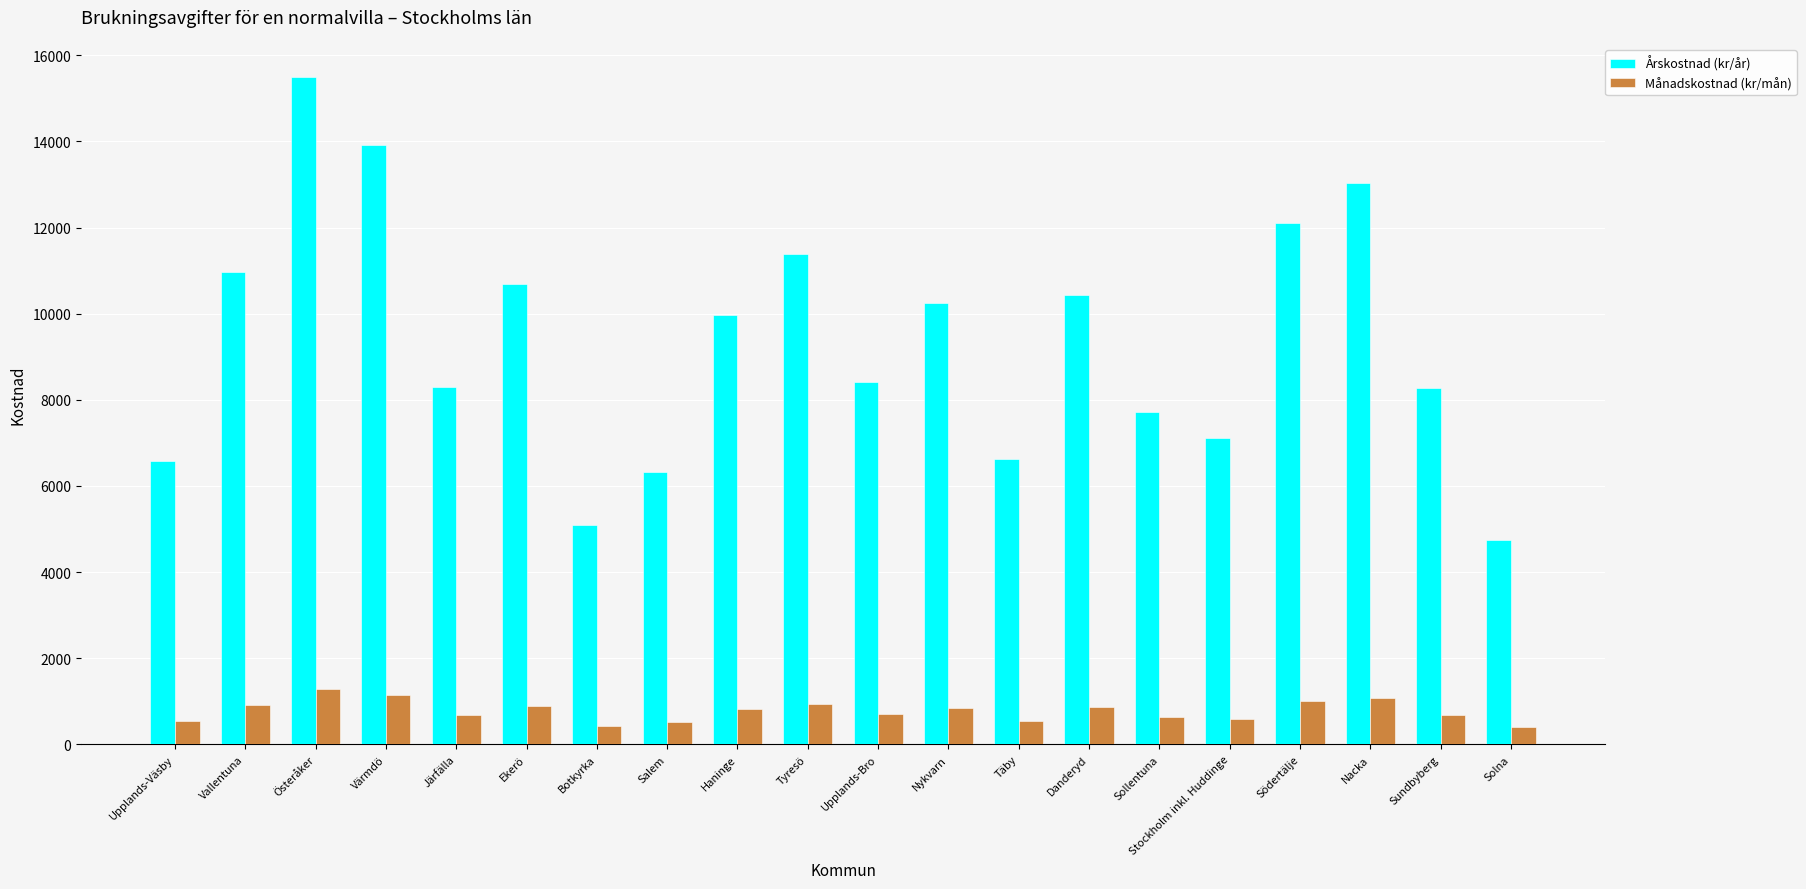

What is the difference between the Årskostnad (kr/år) values at Värmdö and Nykvarn?

3658.0